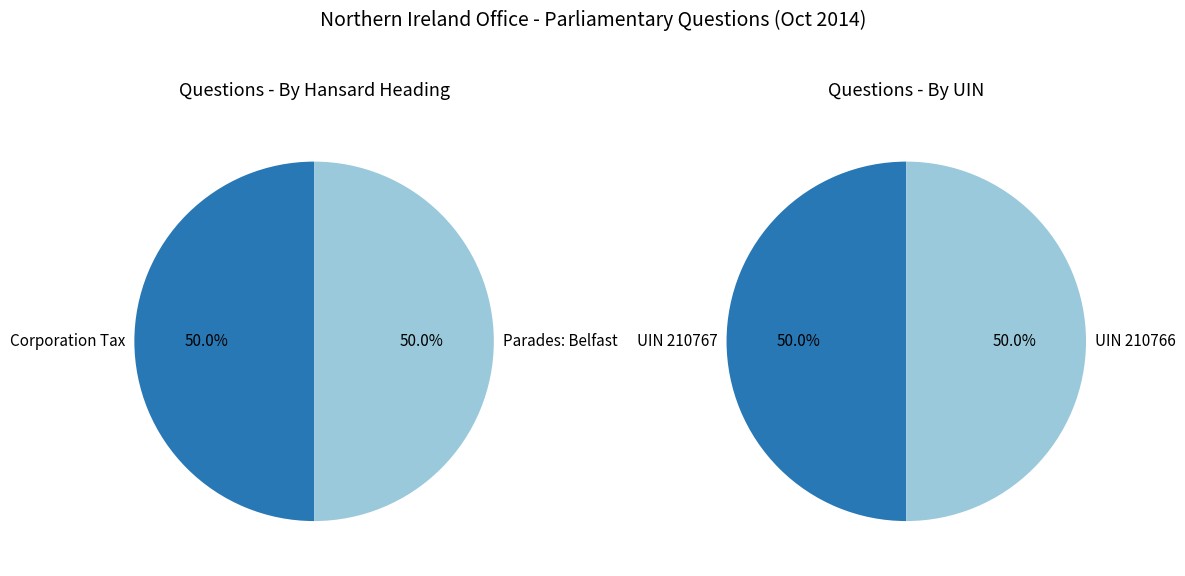

Which slice is the smallest?

Parades: Belfast (210766)